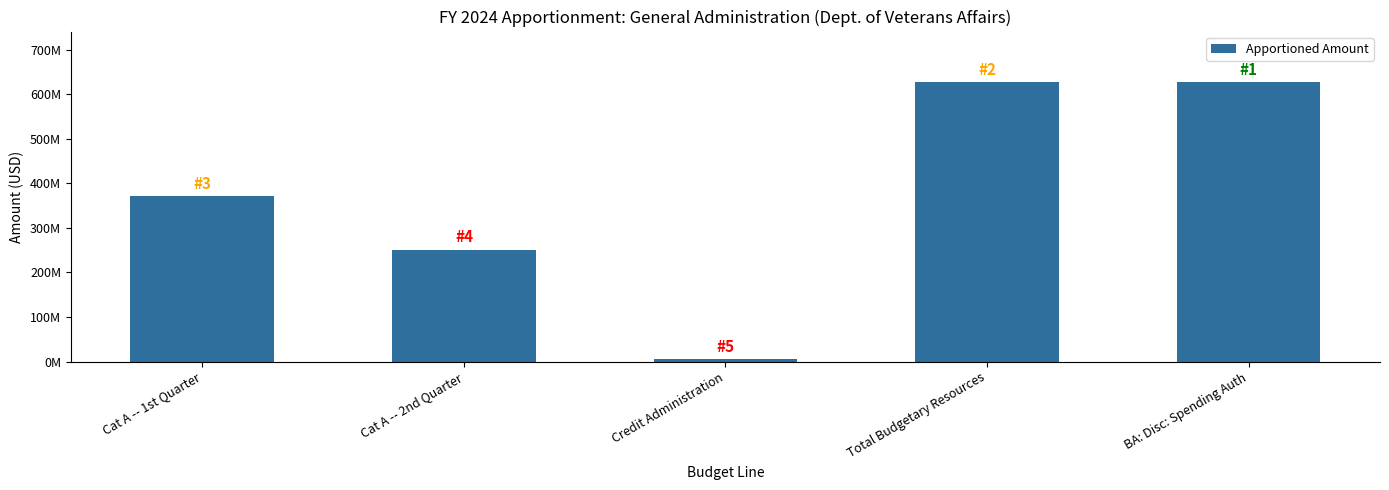

At which label does the data first exceed 371527956?

Total Budgetary Resources